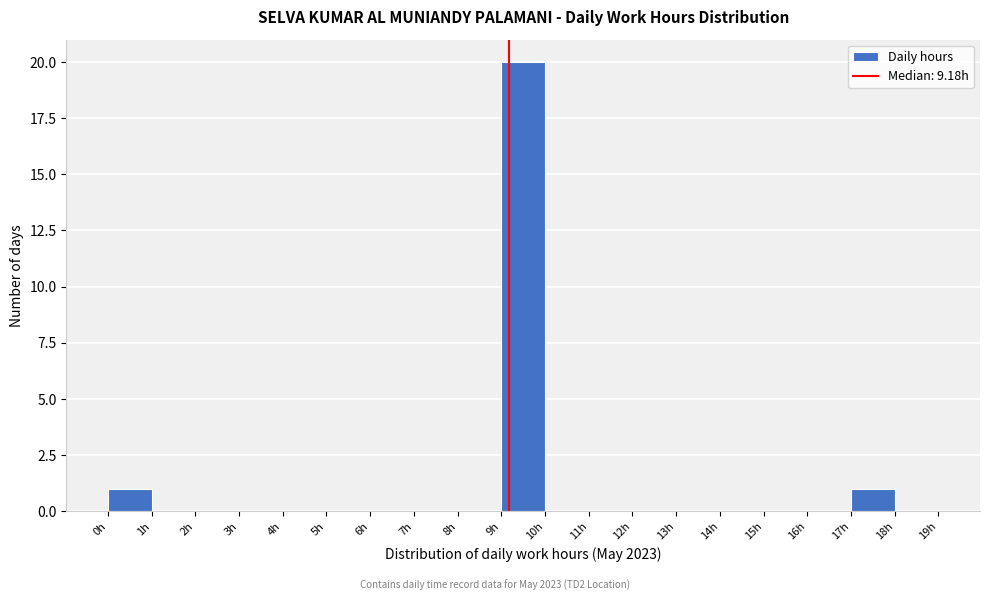

Reading left to right, list every bar in this chart as the range it spans on the x-axis followed by its height. The values are not printed on the chart, so give them approximately, as read against the axis.

0 to 1: 1
1 to 2: 0
2 to 3: 0
3 to 4: 0
4 to 5: 0
5 to 6: 0
6 to 7: 0
7 to 8: 0
8 to 9: 0
9 to 10: 20
10 to 11: 0
11 to 12: 0
12 to 13: 0
13 to 14: 0
14 to 15: 0
15 to 16: 0
16 to 17: 0
17 to 18: 1
18 to 19: 0